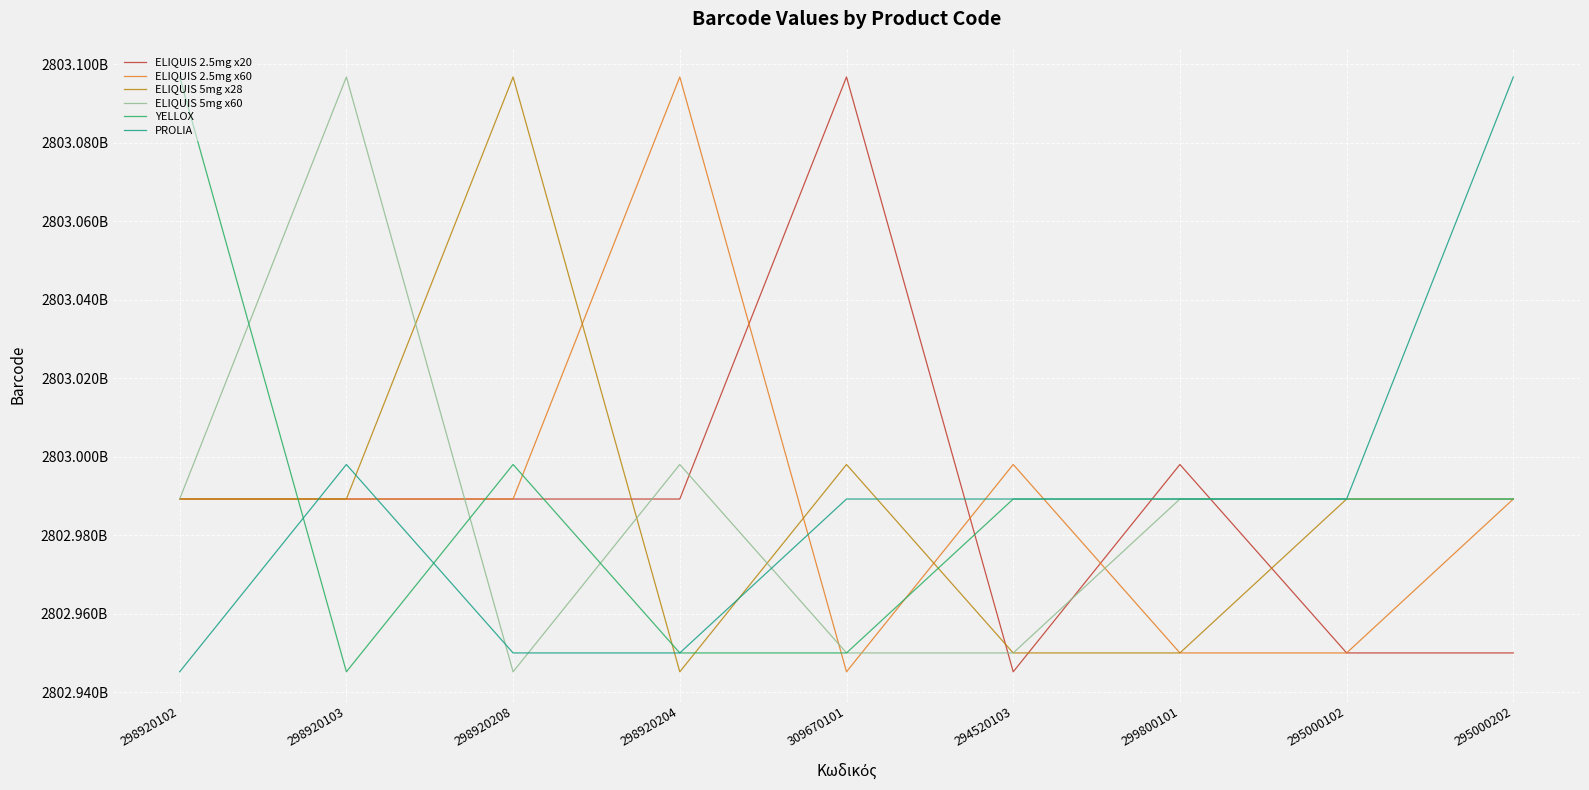

Rank the categories by PROLIA value from highest to lowest.

295000202, 298920103, 299800101, 295000102, 294520103, 309670101, 298920204, 298920208, 298920102